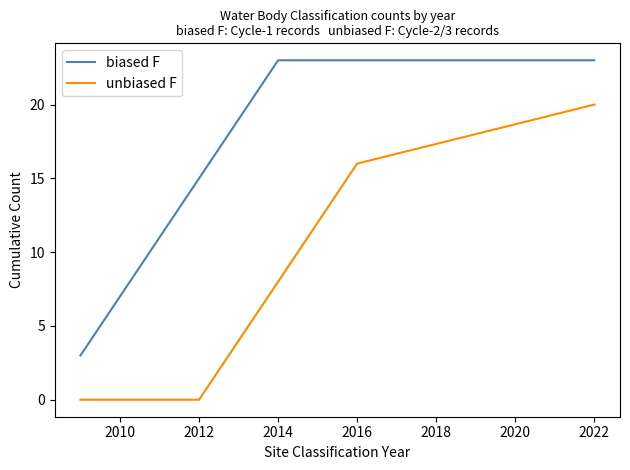

List the series in order of their overall mean, highest first.

biased F, unbiased F